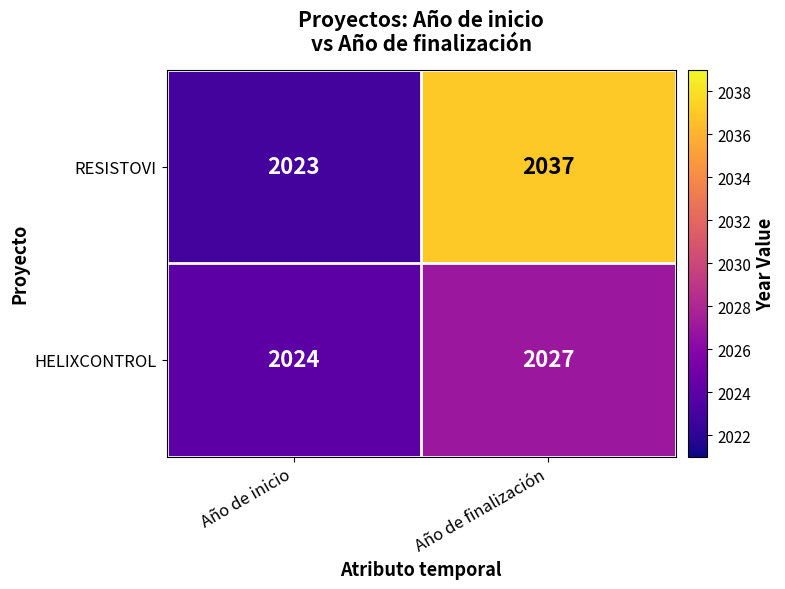

At Año de finalización, list the series in order from smallest to largest.

HELIXCONTROL, RESISTOVI